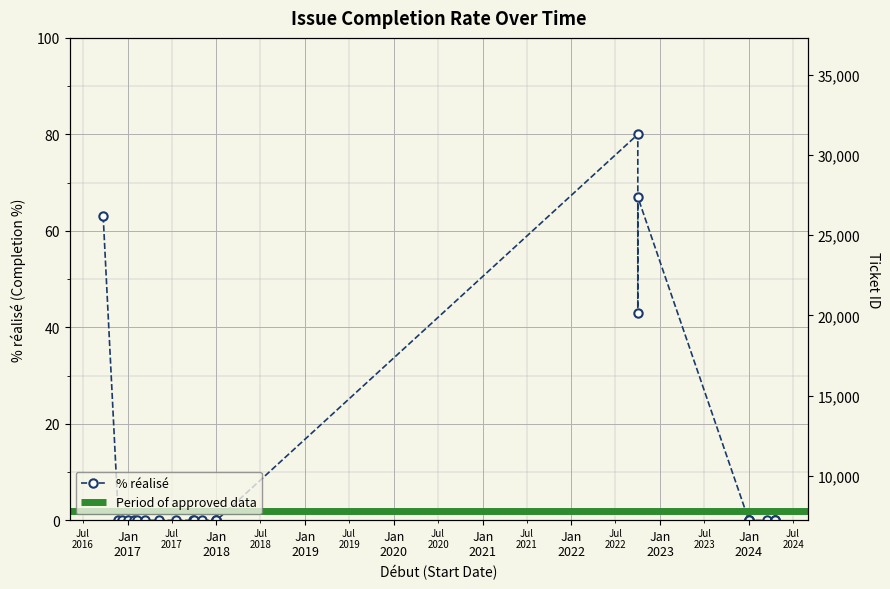

True or false: the data shows 53 at 01/01/2024.

False